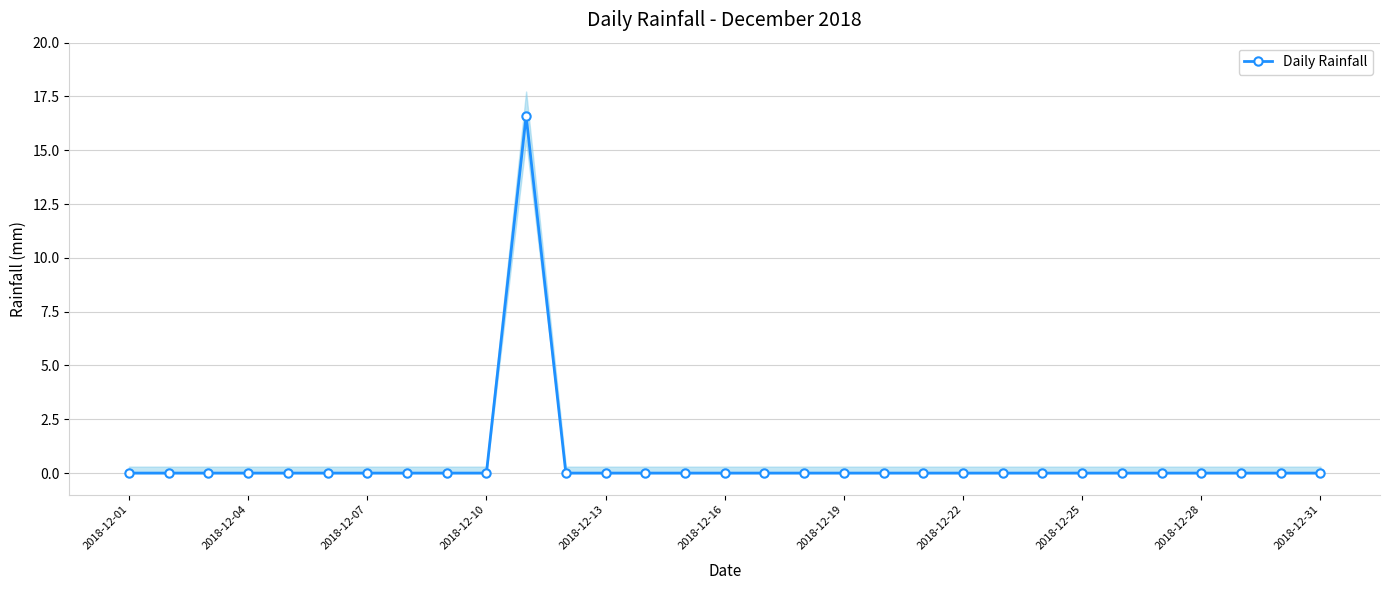

How many series are shown in this chart?

1